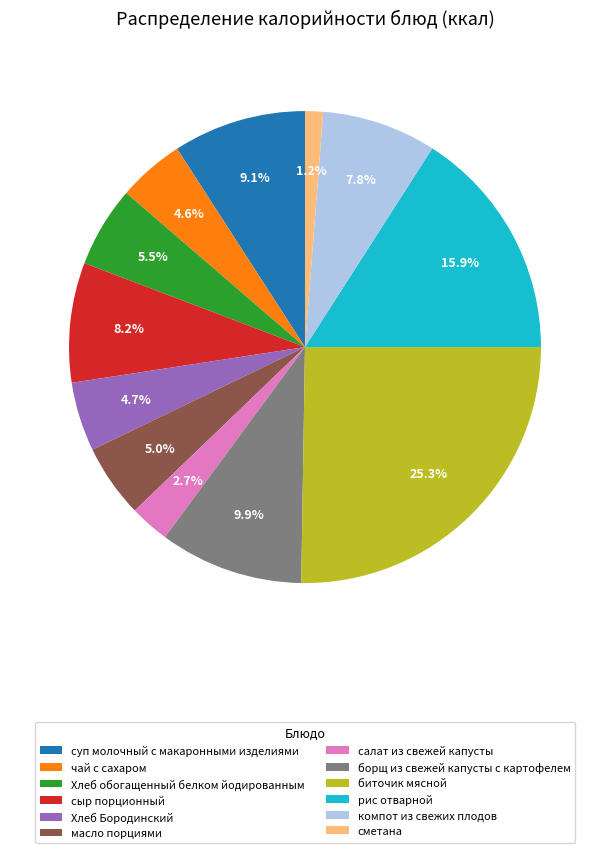

How many segments does this pie chart have?

12